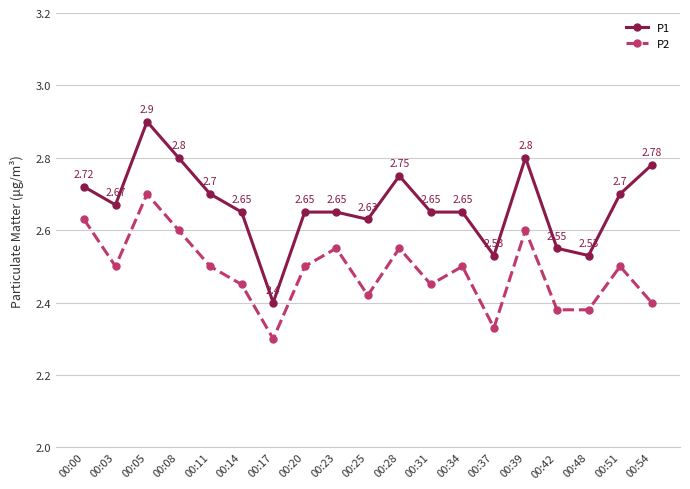

Where is P2 nearest to the value 2?

00:17